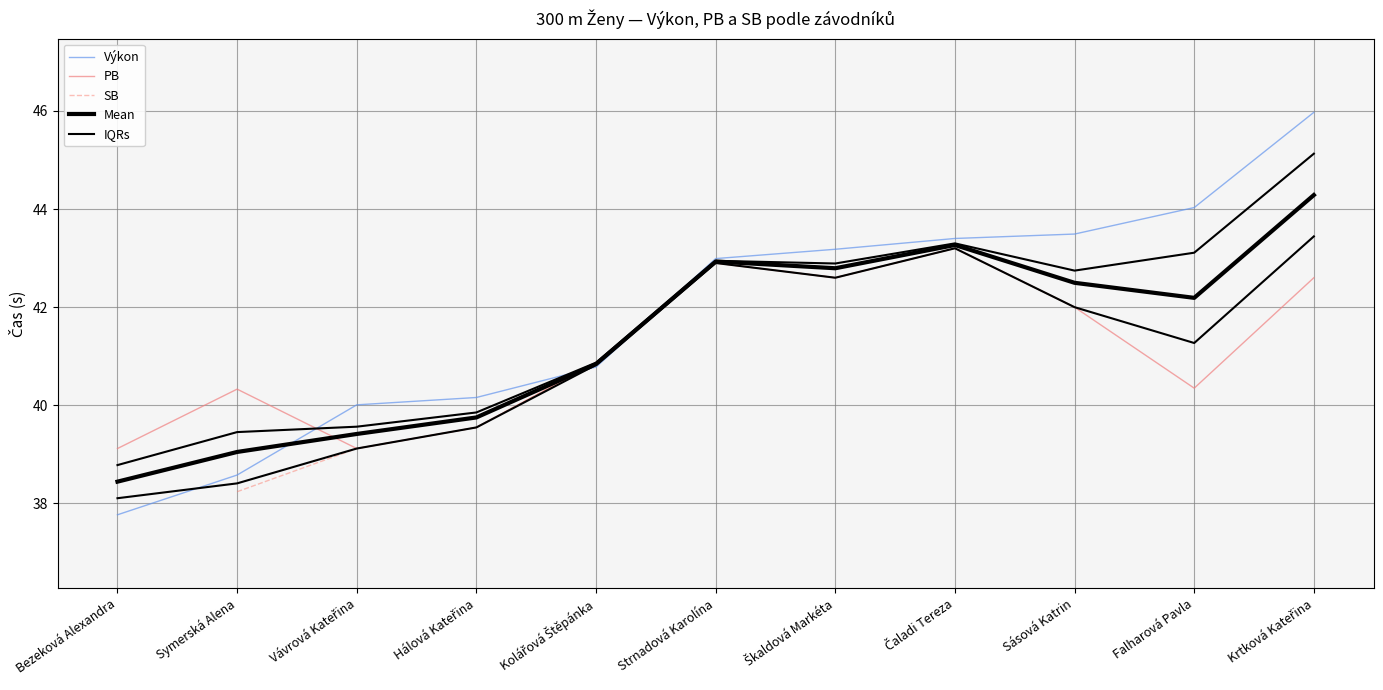

Does the chart have visible grid lines?

Yes